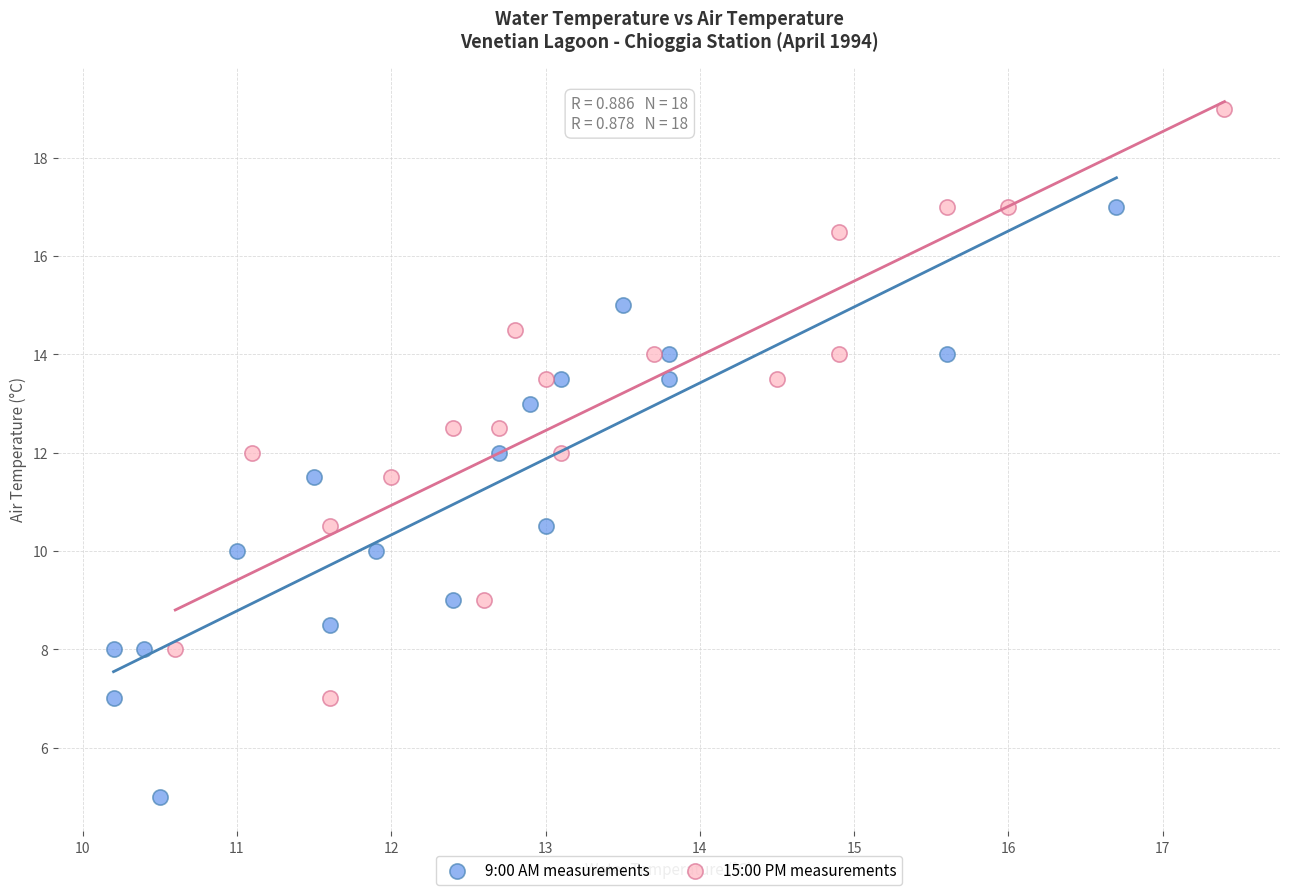

Which series contains the highest Y value?

15:00 PM measurements